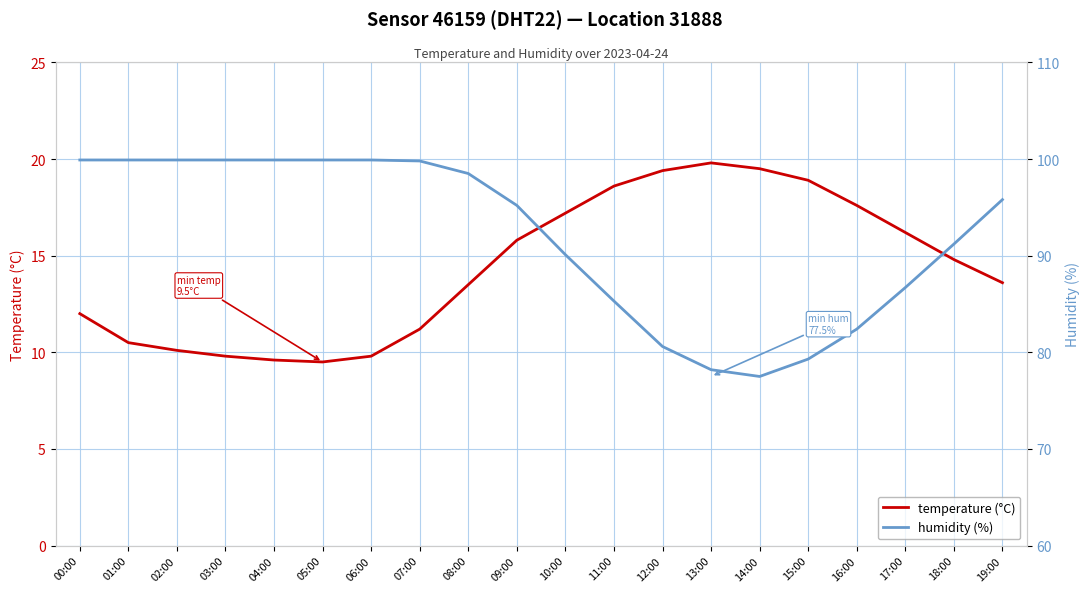

Reading left to right, extract all data points from this chart.

temperature (°C): 12.0	10.5	10.1	9.8	9.6	9.5	9.8	11.2	13.5	15.8	17.2	18.6	19.4	19.8	19.5	18.9	17.6	16.2	14.8	13.6
humidity (%): 99.9	99.9	99.9	99.9	99.9	99.9	99.9	99.8	98.5	95.2	90.1	85.3	80.6	78.2	77.5	79.3	82.4	86.7	91.2	95.8